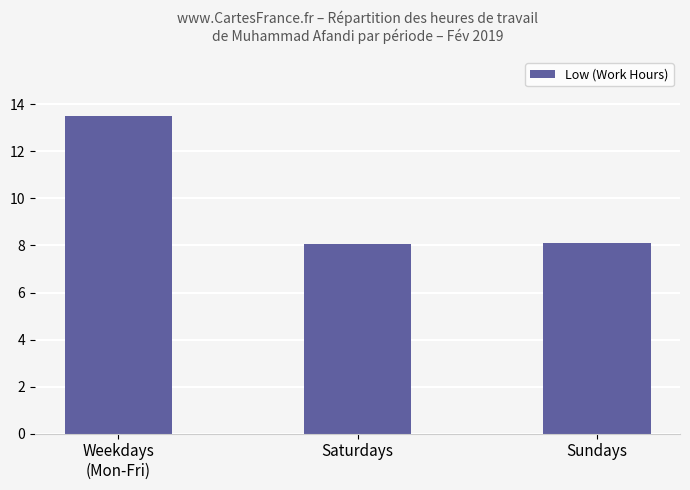

What is the average value?

9.9